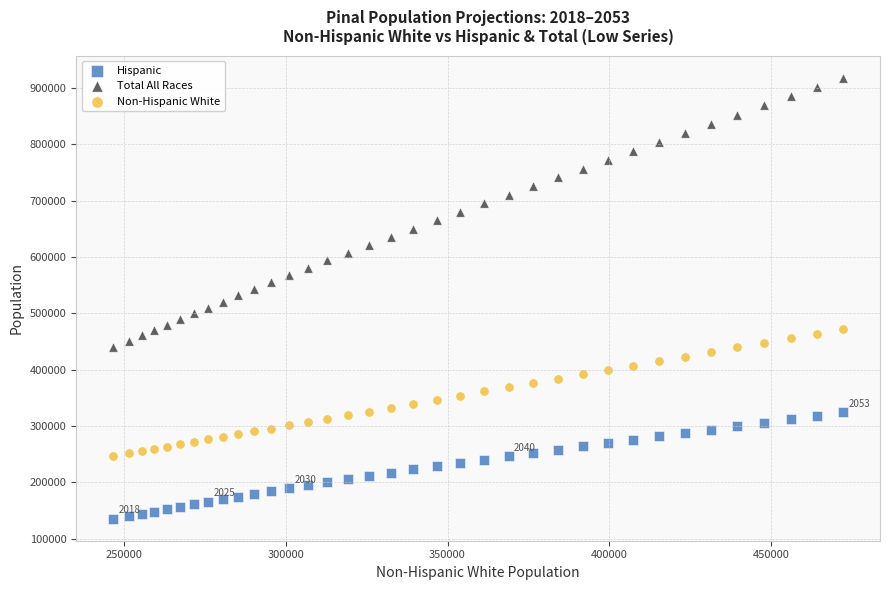

Which series has the largest Y range (max minus min)?

Total All Races